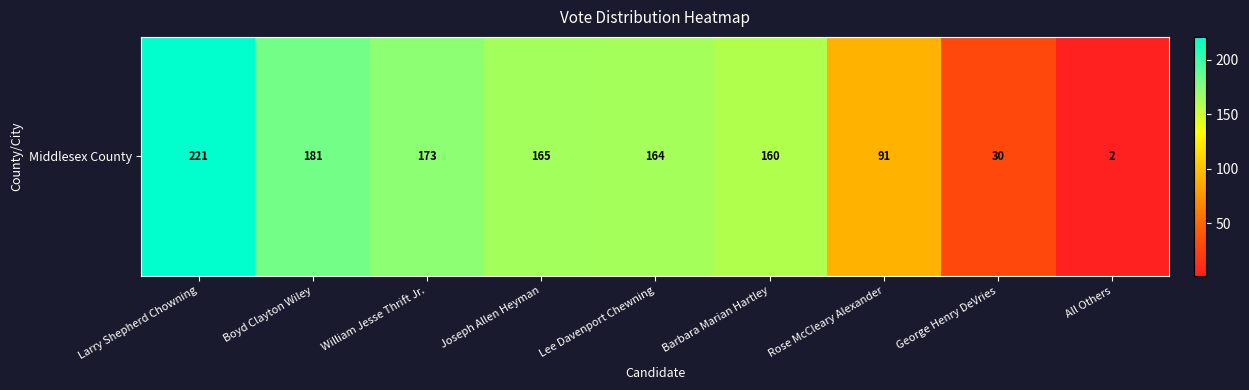

How many distinct data groups are displayed?

1